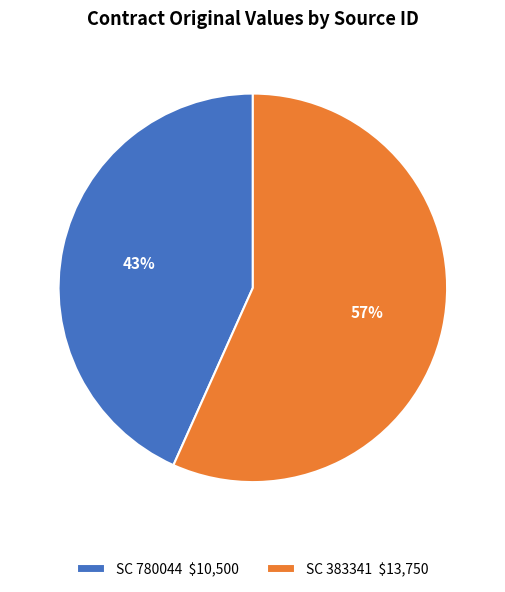

How many segments does this pie chart have?

2